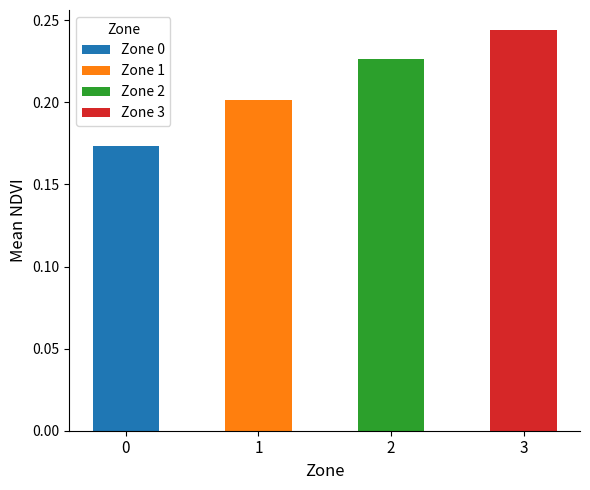

Reading right to left, transcribe all the data shown in this chart.

0.2	0.2	0.2	0.2